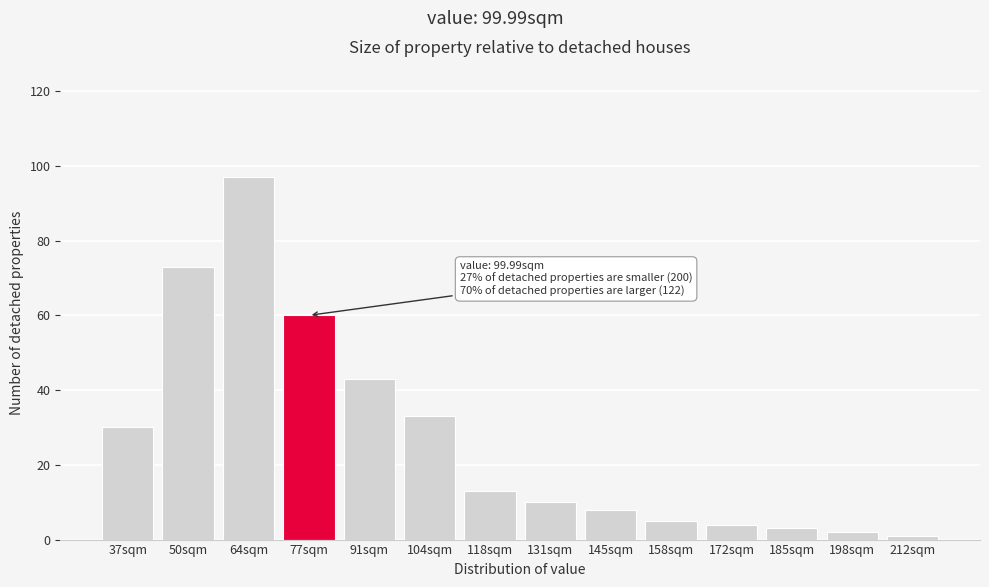

Reading left to right, transcribe all the data shown in this chart.

37sqm=30	50sqm=73	64sqm=97	77sqm=60	91sqm=43	104sqm=33	118sqm=13	131sqm=10	145sqm=8	158sqm=5	172sqm=4	185sqm=3	198sqm=2	212sqm=1